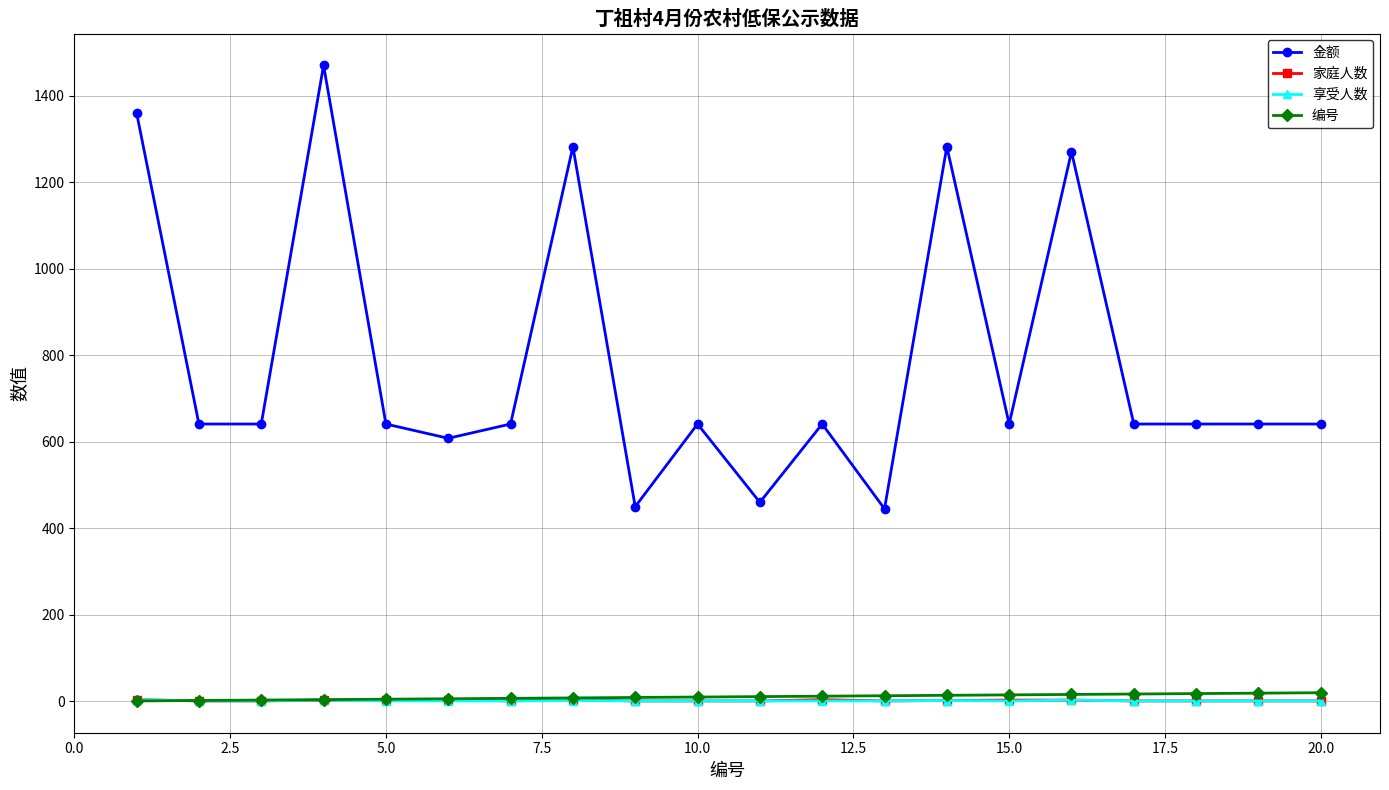

How many lines are shown in the chart?

4